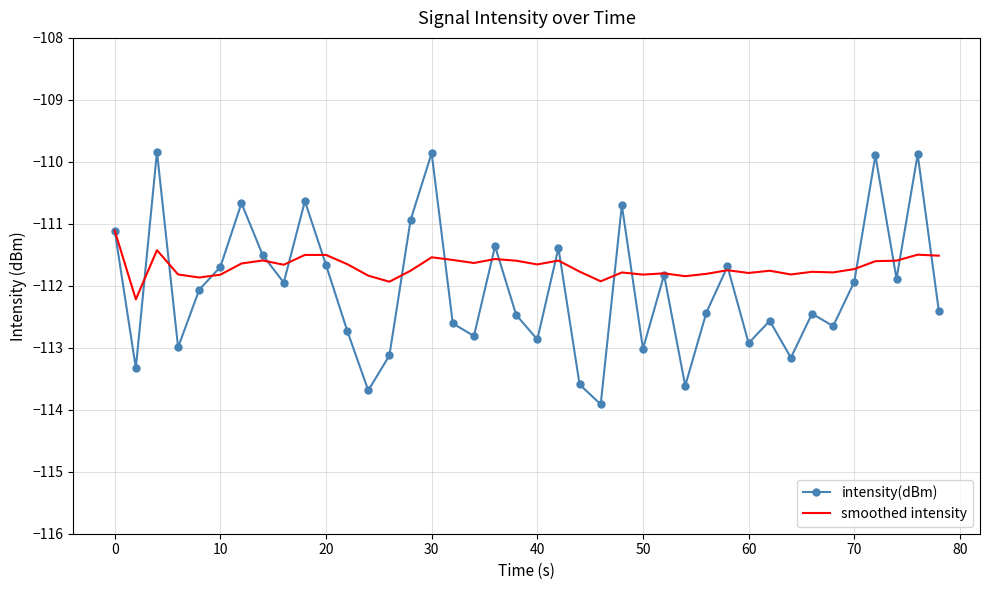

Which series has the largest range (max minus min)?

intensity(dBm)